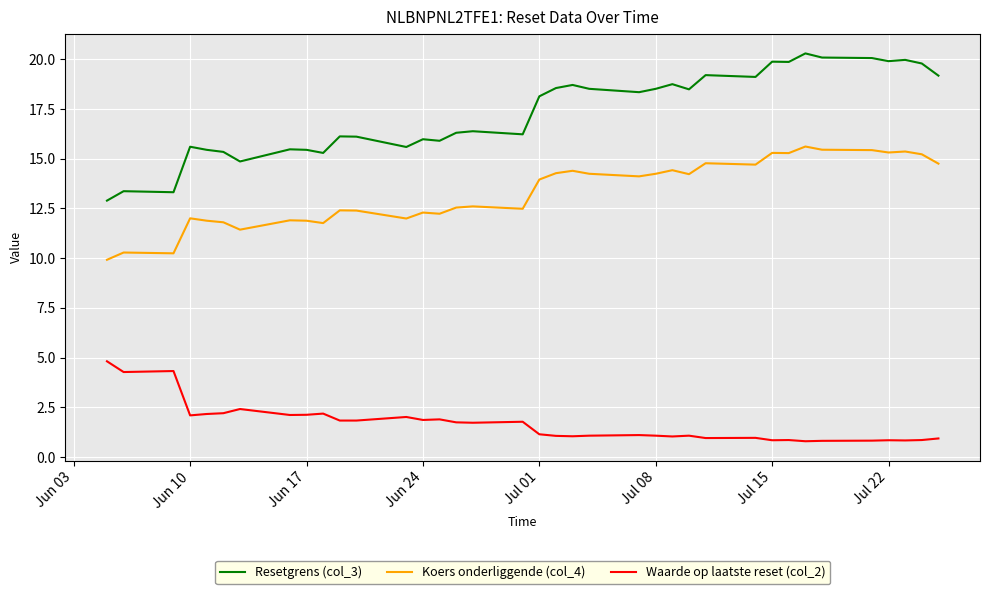

What is the difference between the maximum and minimum values in the Waarde op laatste reset (col_2) series?

4.0